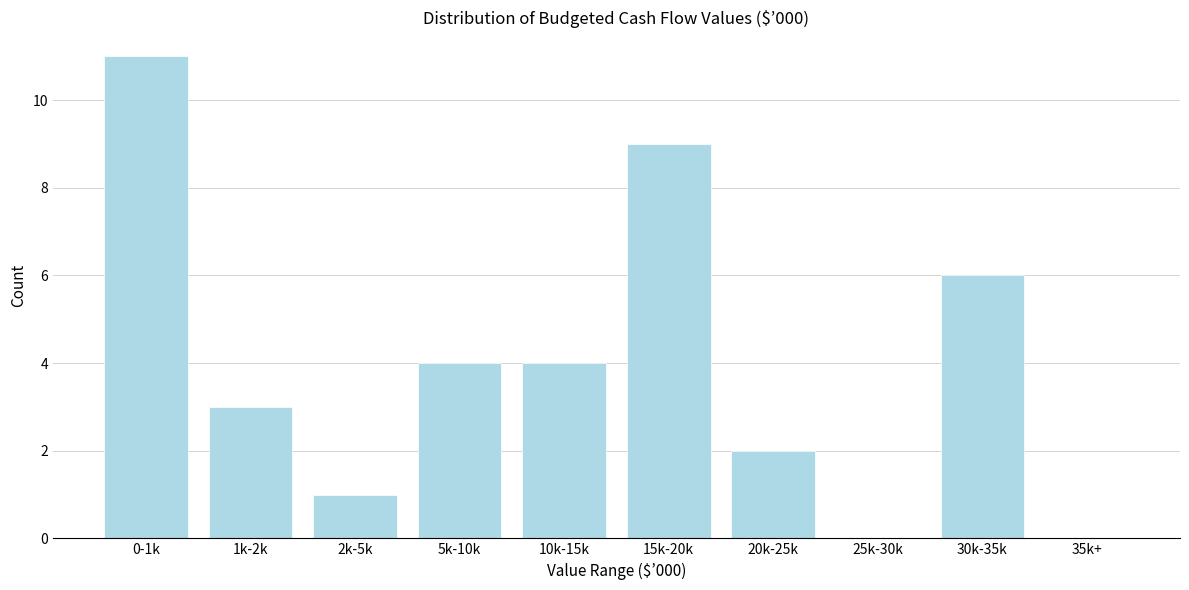

Reading left to right, extract all data points from this chart.

0-1k=11	1k-2k=3	2k-5k=1	5k-10k=4	10k-15k=4	15k-20k=9	20k-25k=2	25k-30k=0	30k-35k=6	35k+=0